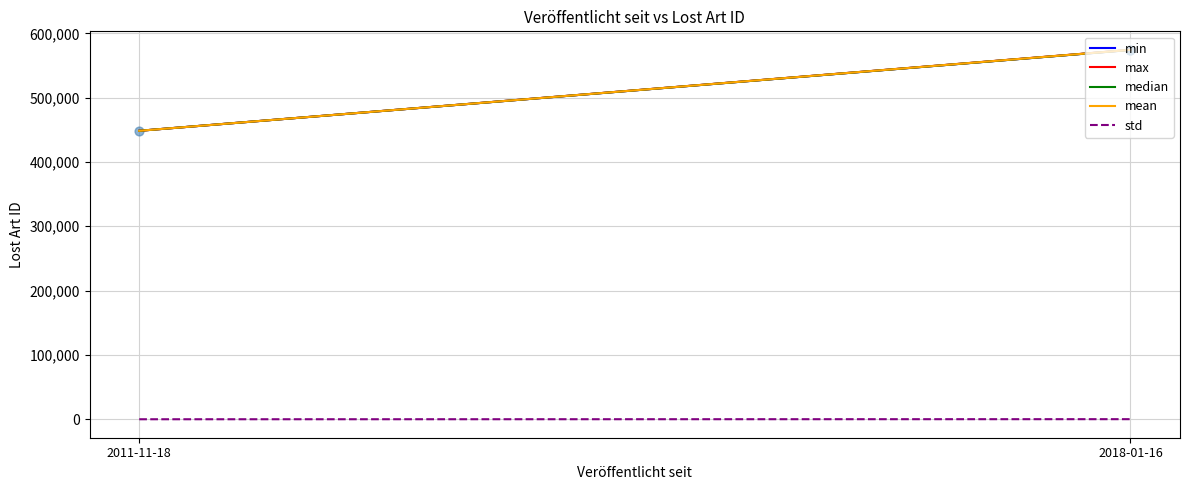

At which category is the sum across all series the highest?

2018-01-16